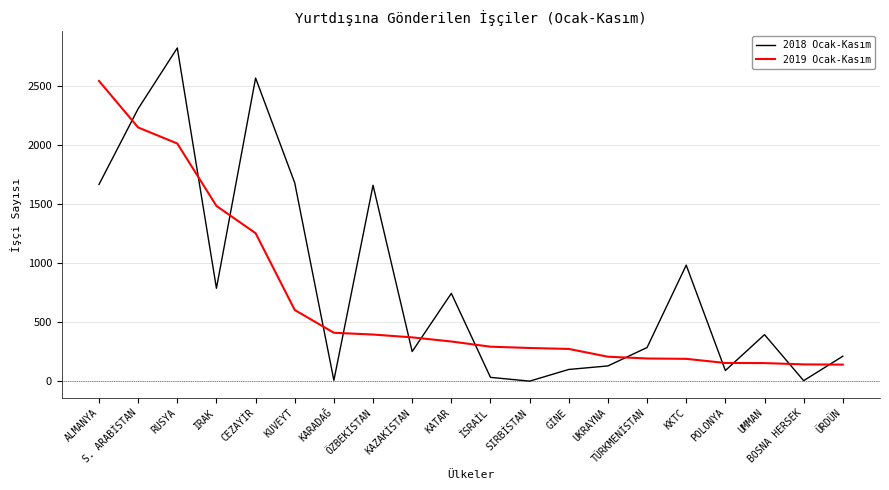

What is the average value of the 2018 Ocak-Kasım series?

837